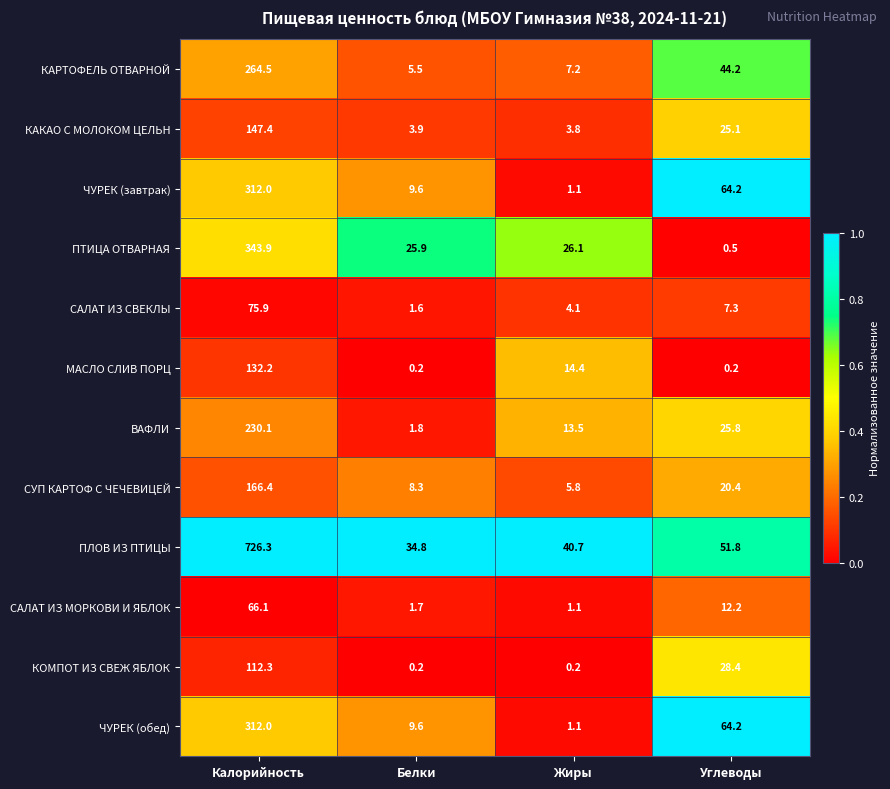

What is the average value of the САЛАТ ИЗ СВЕКЛЫ series?

22.2